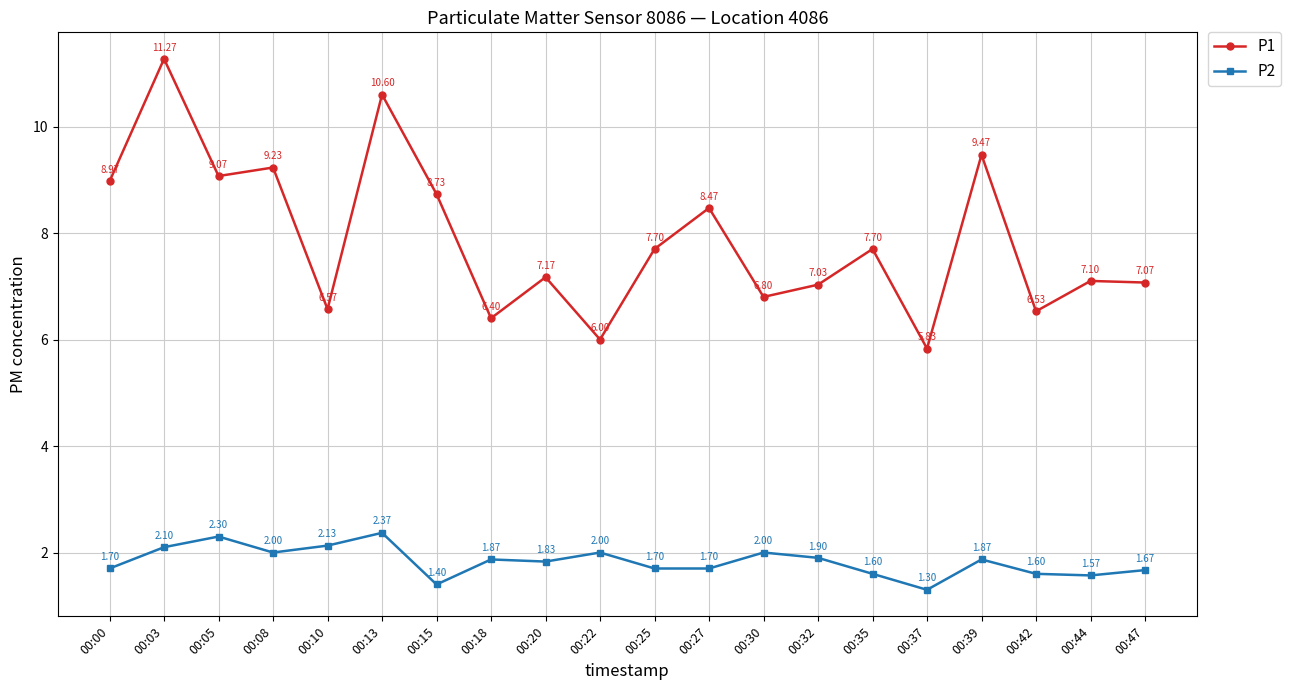

Rank the series by their maximum value, from highest to lowest.

P1, P2